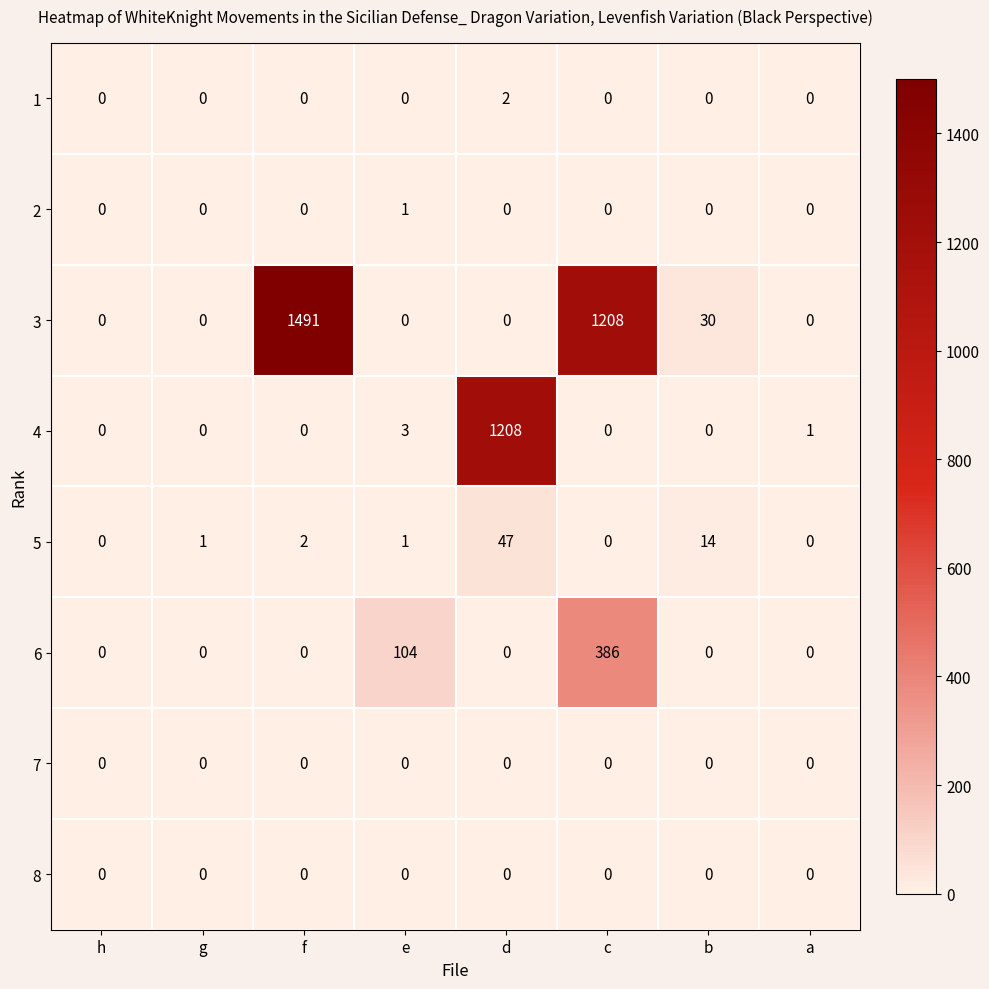

Between g and c, which series saw the biggest shift?

3